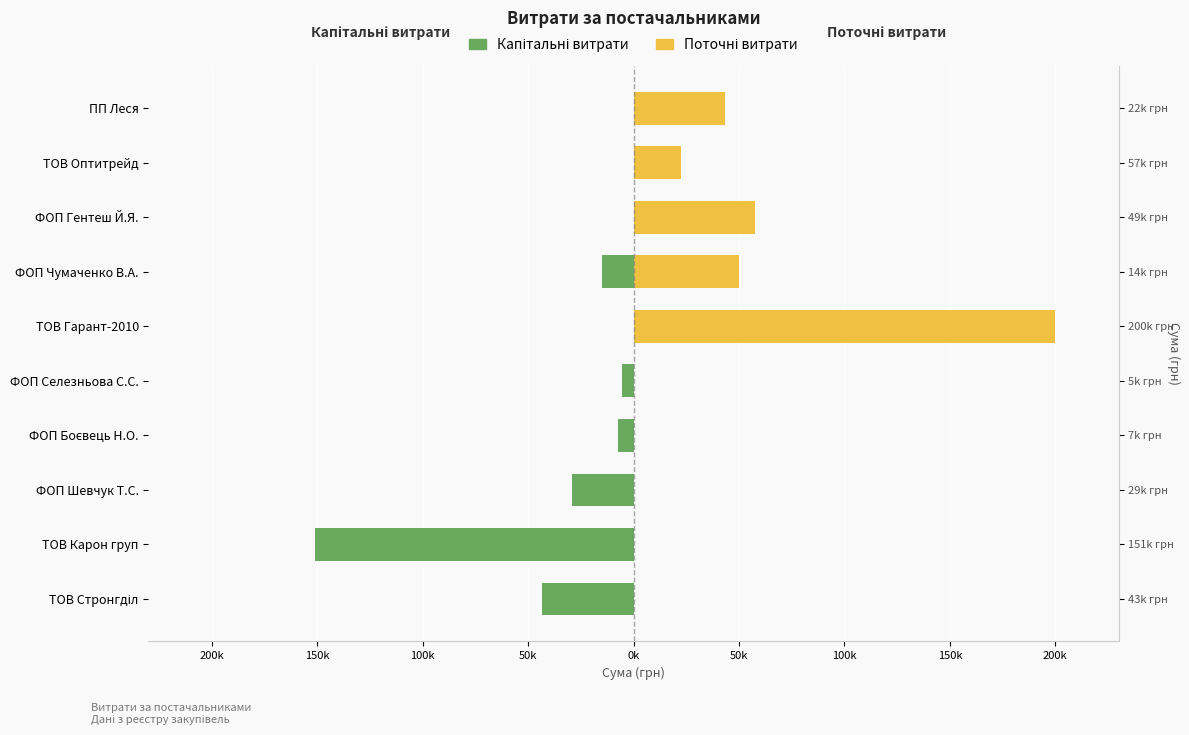

Rank the series at ТОВ Стронгділ from lowest to highest value.

Капітальні витрати, Поточні витрати